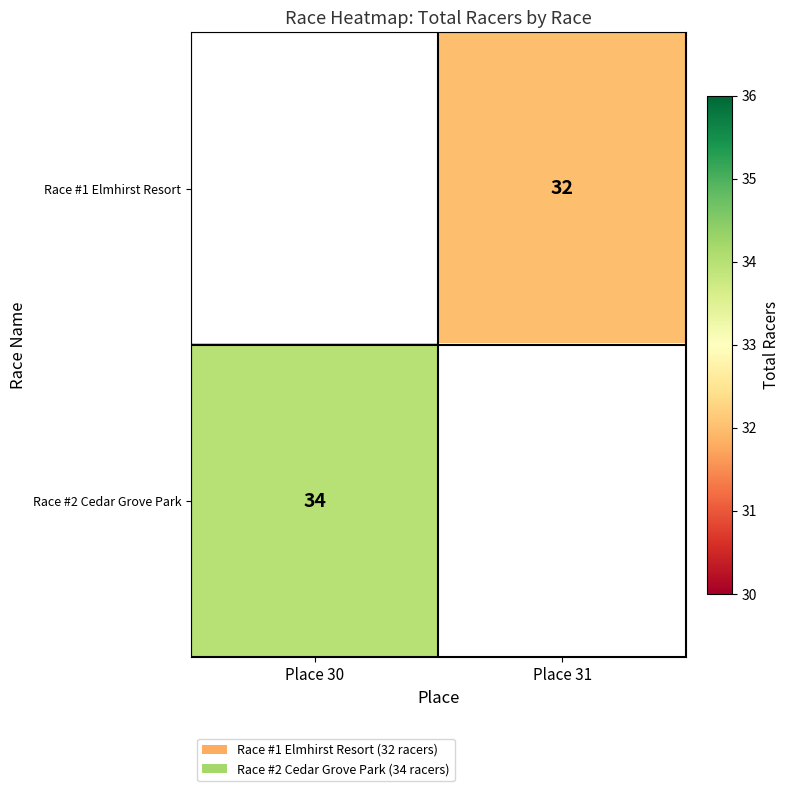

True or false: Race #2 Cedar Grove Park has a value of 34 at Place 30.

True